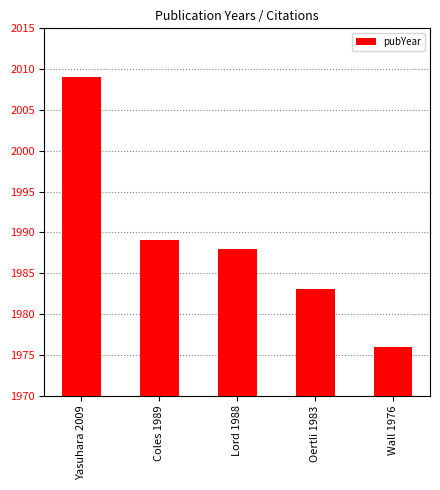

What is the change in value from Yasuhara 2009 to Lord 1988?

-21